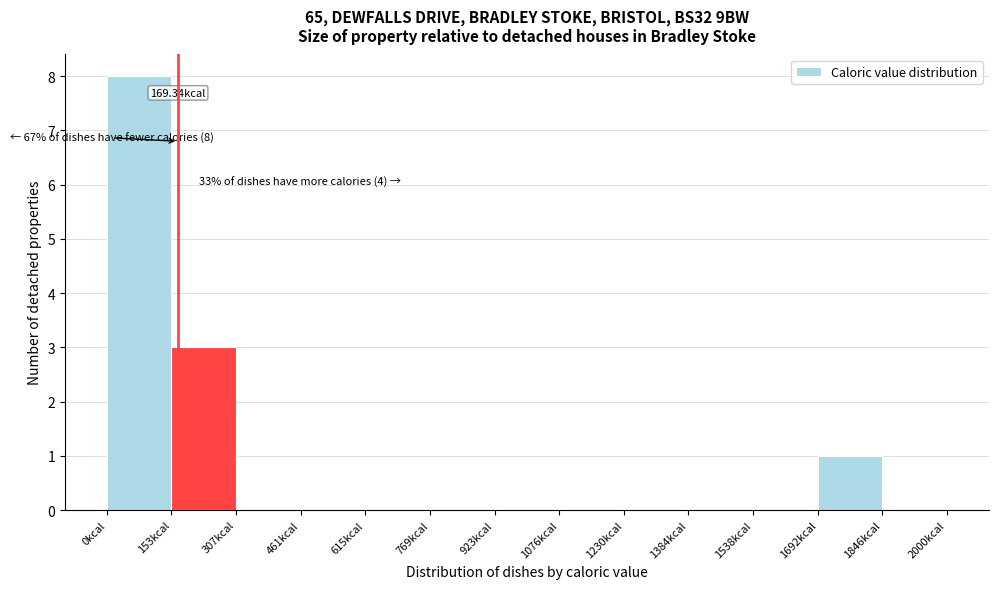

Which range on the x-axis has the tallest bar?

0 to 160